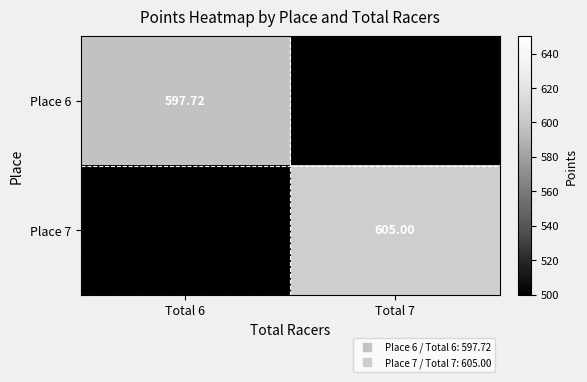

At which label does Place 6 reach its minimum?

Total 7